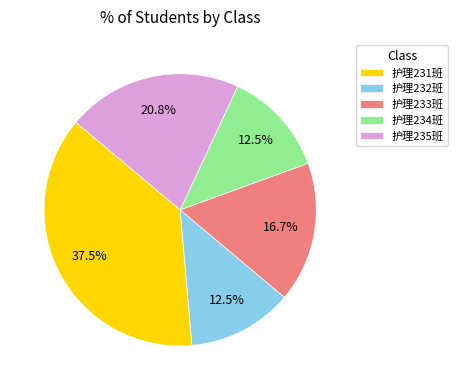

Is the sum of 护理232班 and 护理235班 greater than half?

No